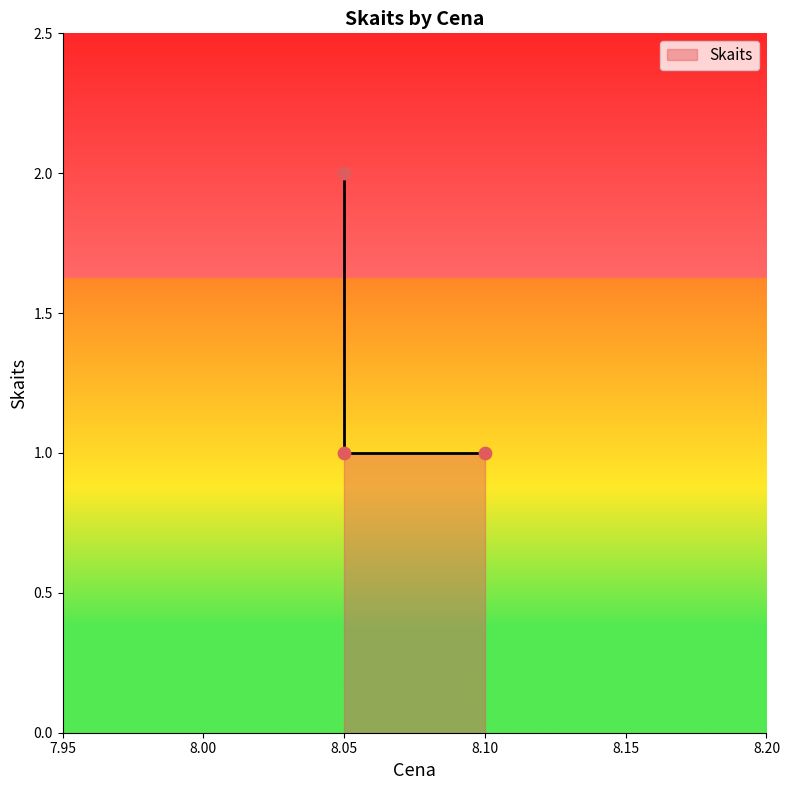

What is the change in value from 8.05 to 8.05?

-1